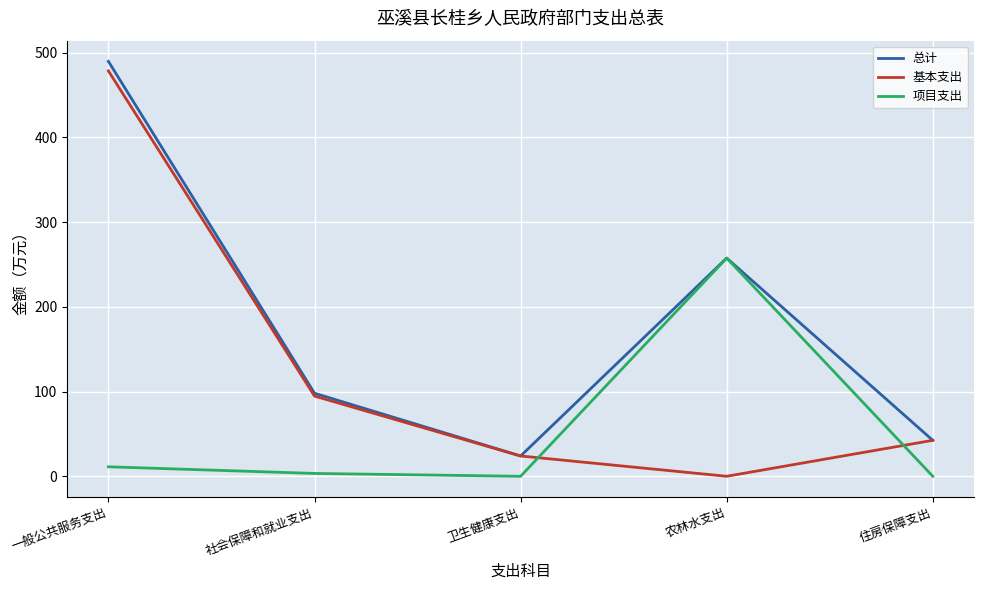

At which label does 总计 reach its peak?

一般公共服务支出